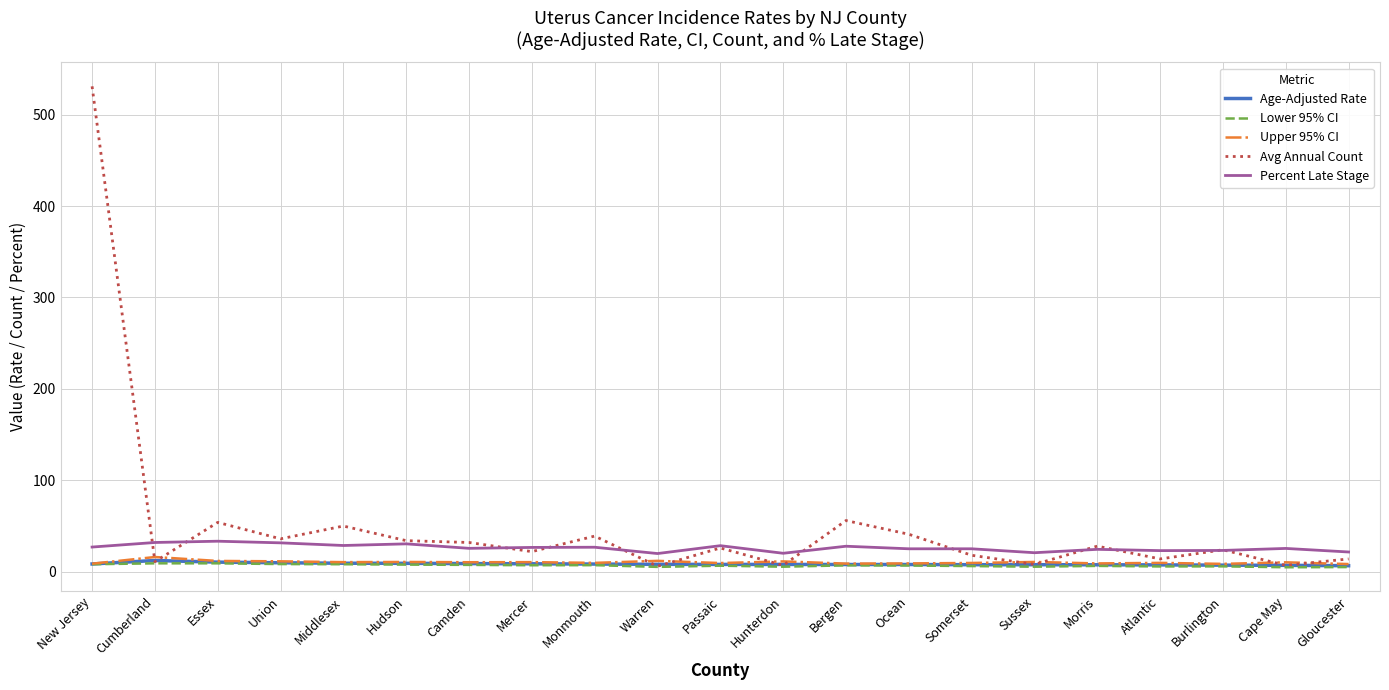

What is the greatest value displayed?

531.0